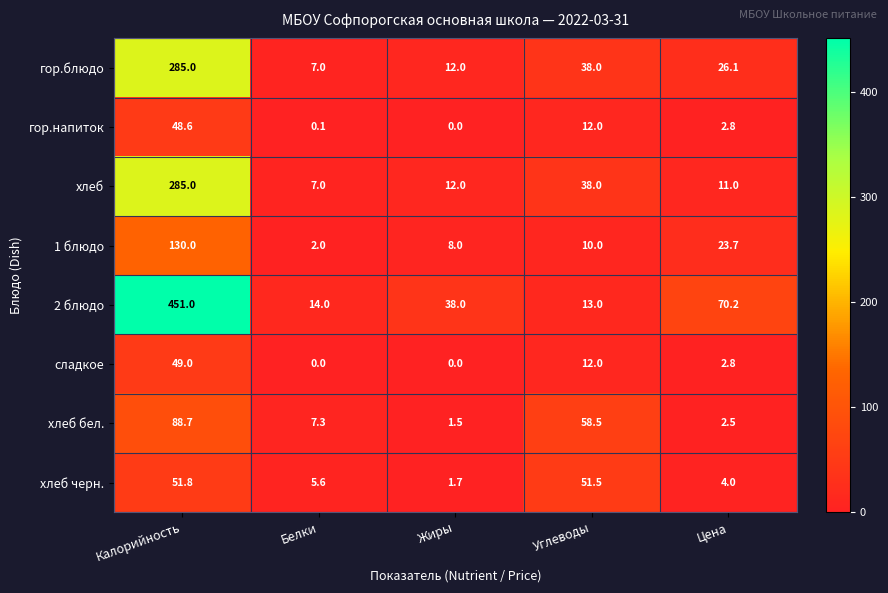

Which series has the largest total across all categories?

2 блюдо